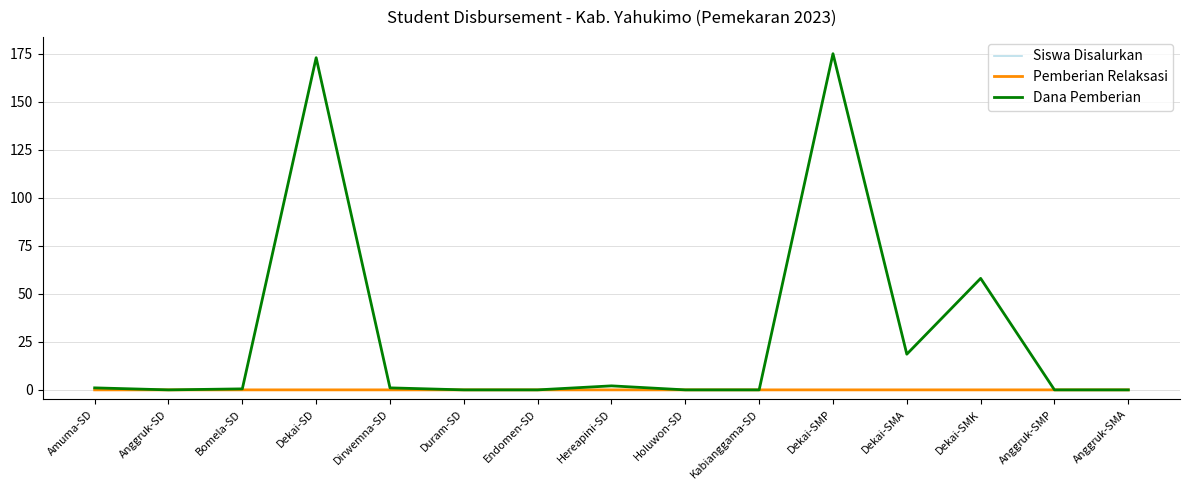

Between Dekai-SD and Anggruk-SMP, which series saw the biggest shift?

Dana Pemberian